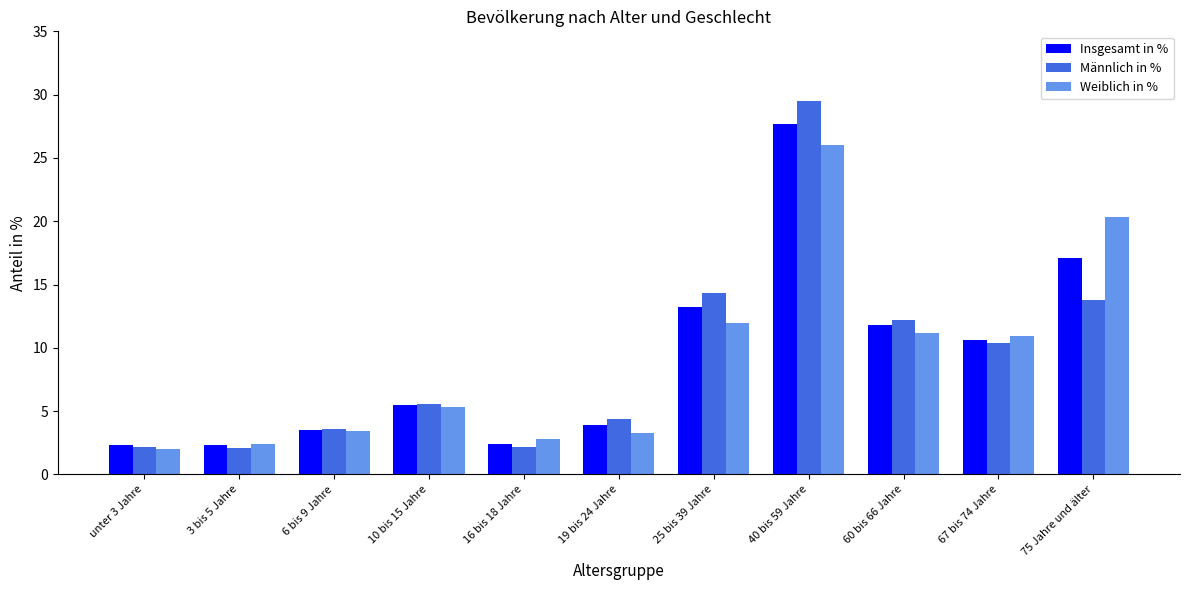

Rank the series at 40 bis 59 Jahre from highest to lowest value.

Männlich in %, Insgesamt in %, Weiblich in %